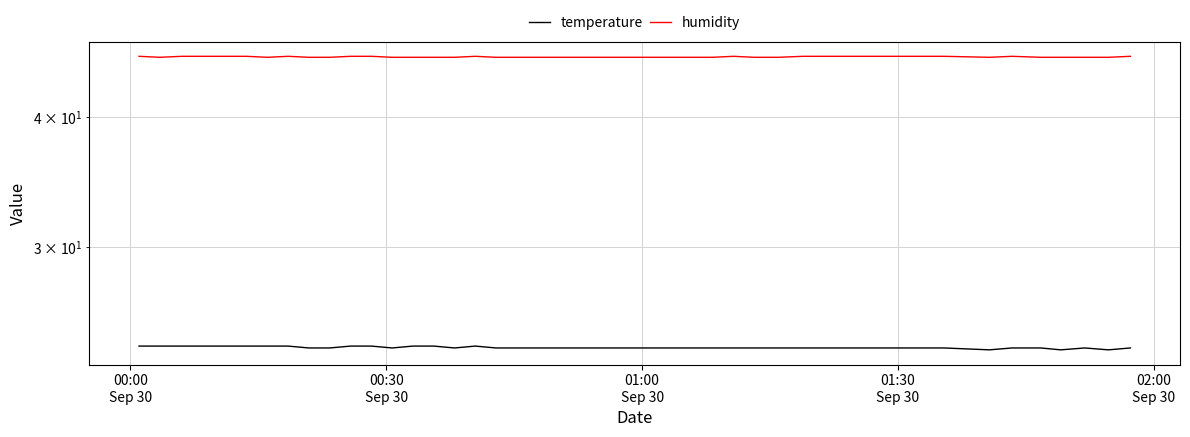

How many data points in temperature are above 24?

13